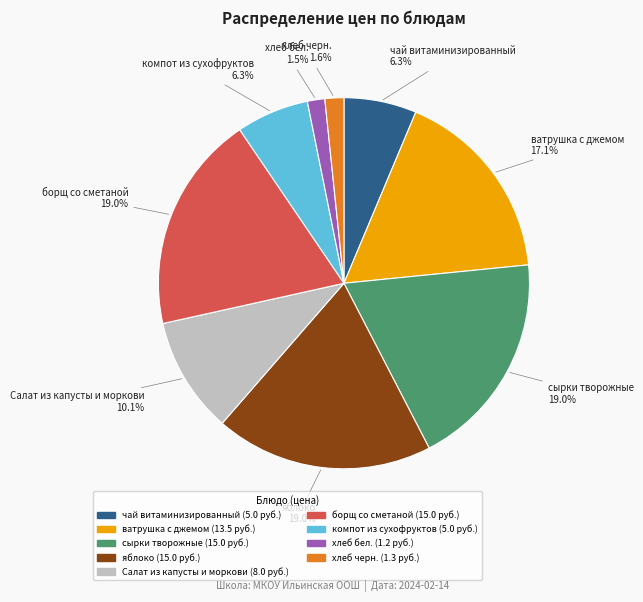

To the nearest percent, what percentage of the pie is компот из сухофруктов?

6%